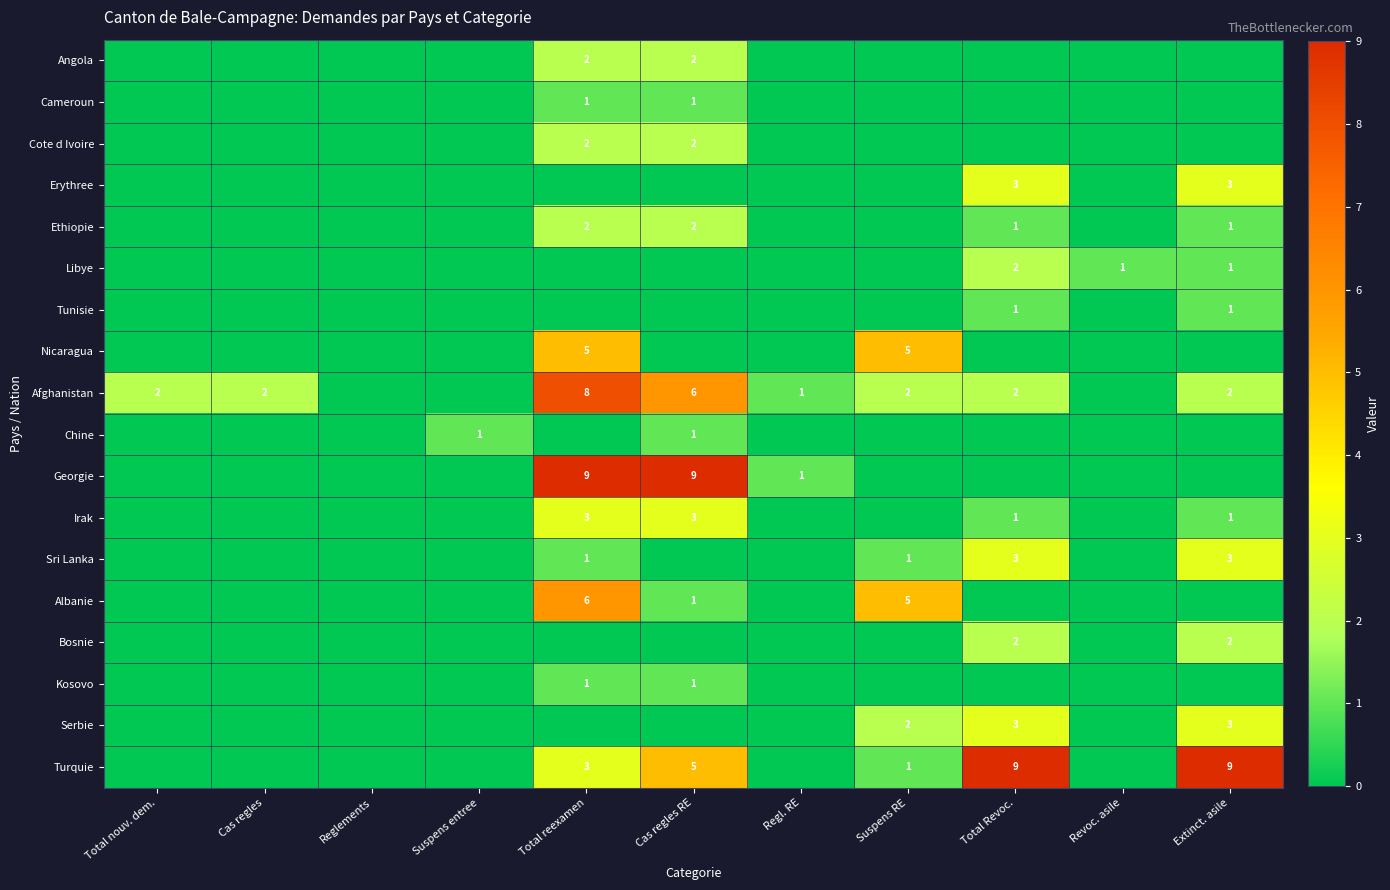

Is it true that Afghanistan equals 2 at Total nouv. dem.?

True